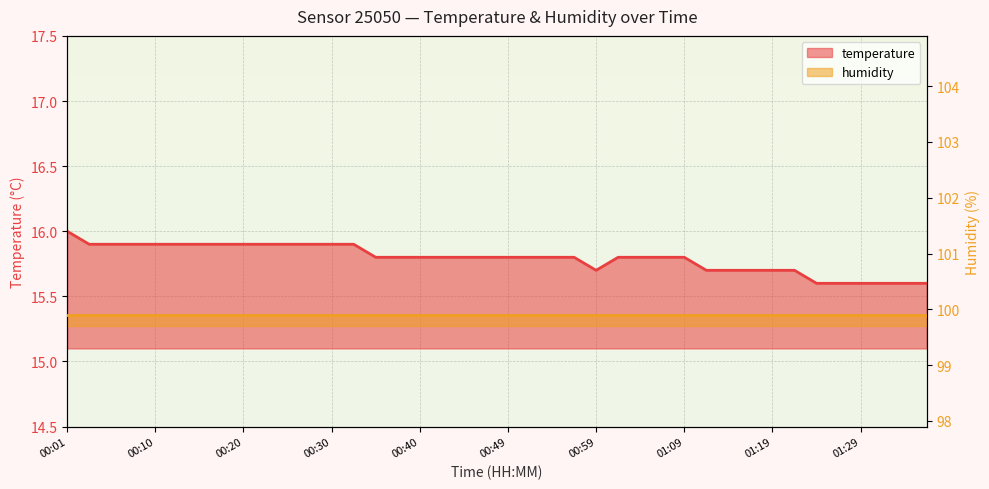

How many values are between 15 and 16?

40